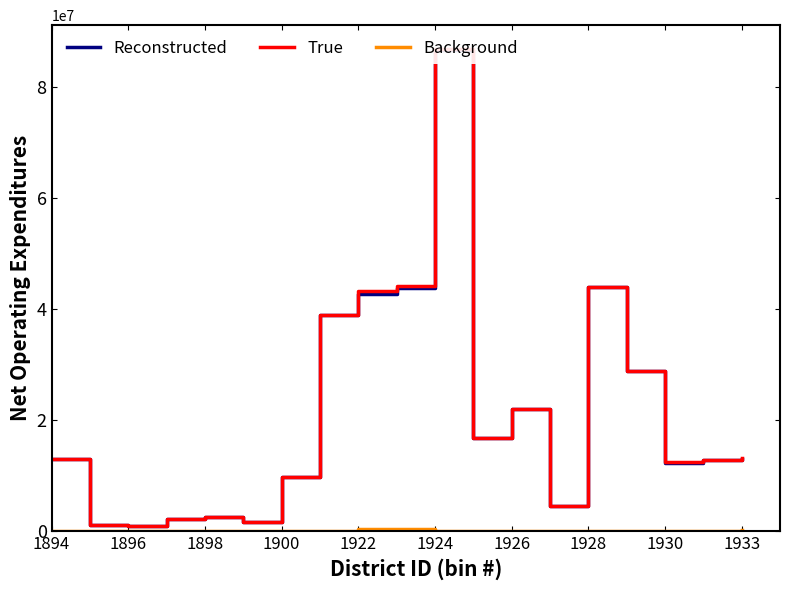

Which series has the largest range (max minus min)?

True